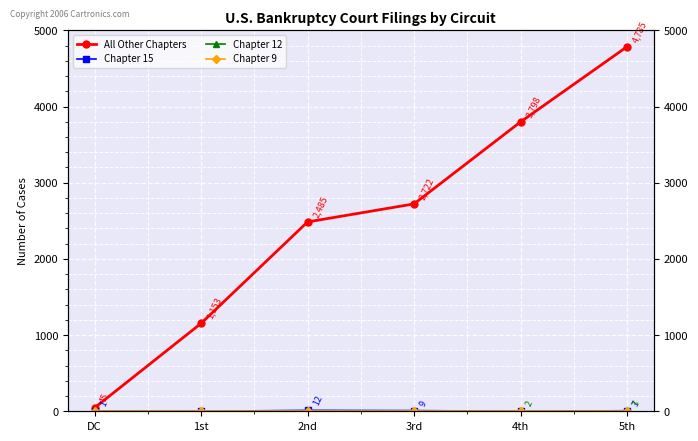

True or false: Chapter 9 and All Other Chapters cross at least once.

False